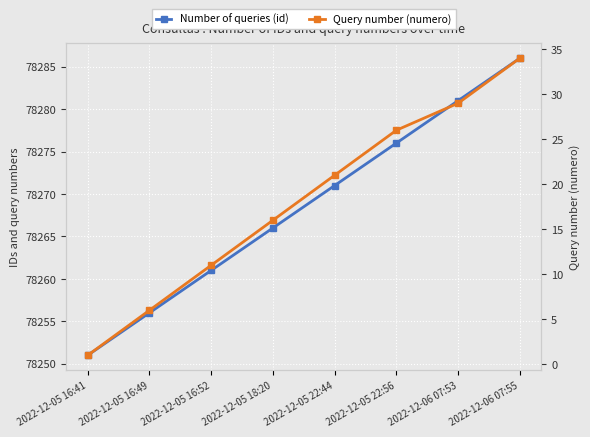

How many data points in Number of queries (id) are above 78271?

3